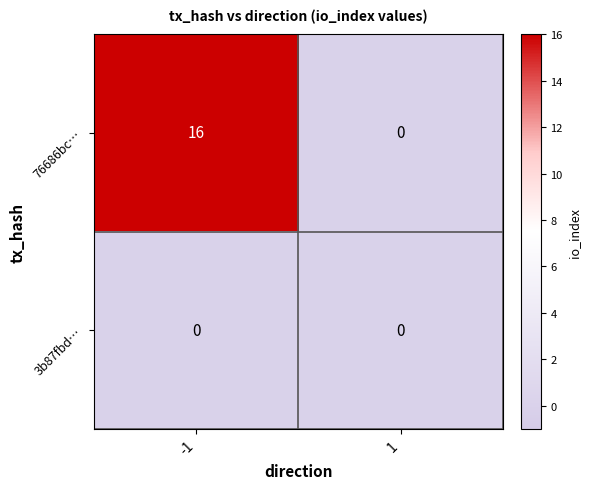

At which category is the sum across all series the highest?

-1